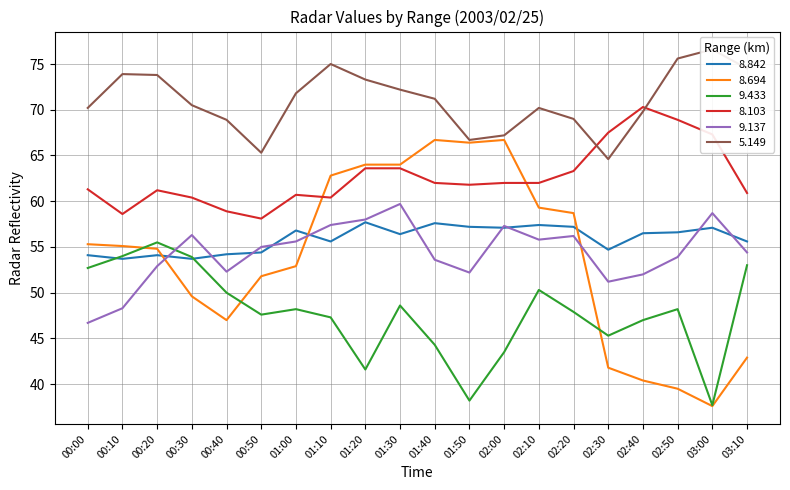

At which label does 8.842 first exceed 56?

01:00